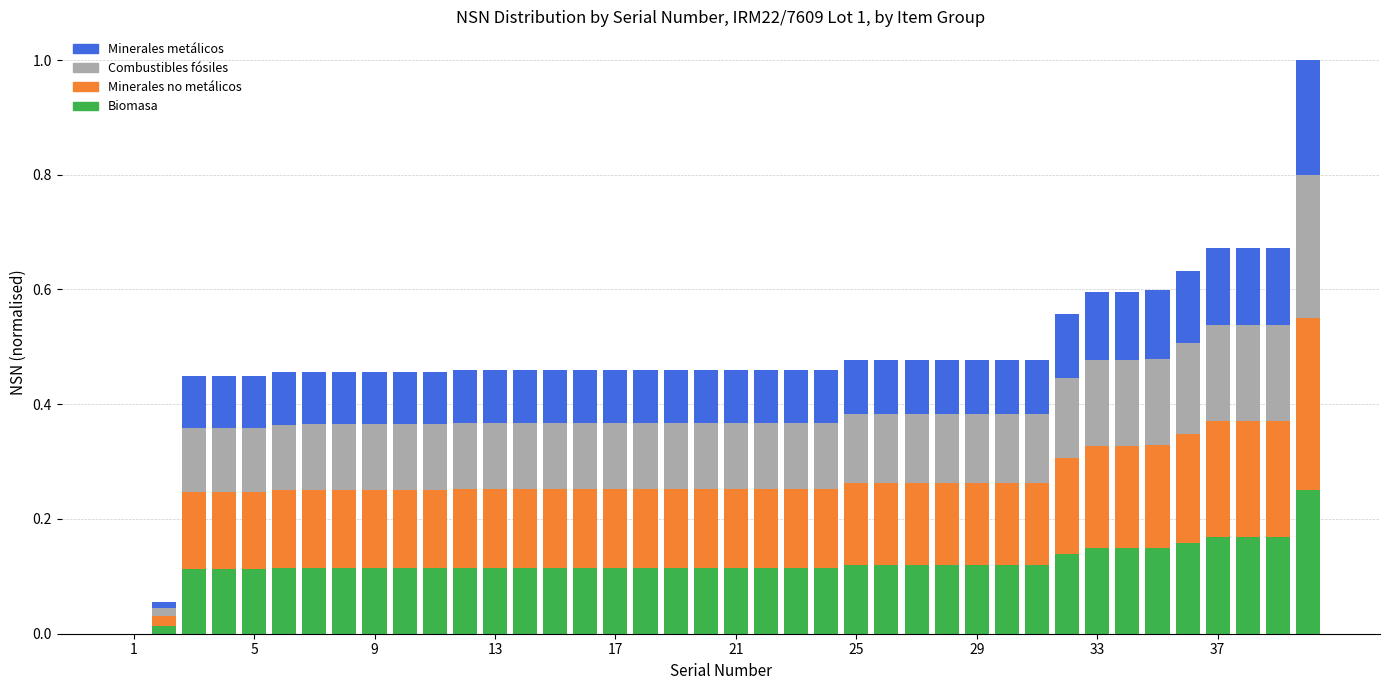

How many values in the Biomasa series exceed 0?

39